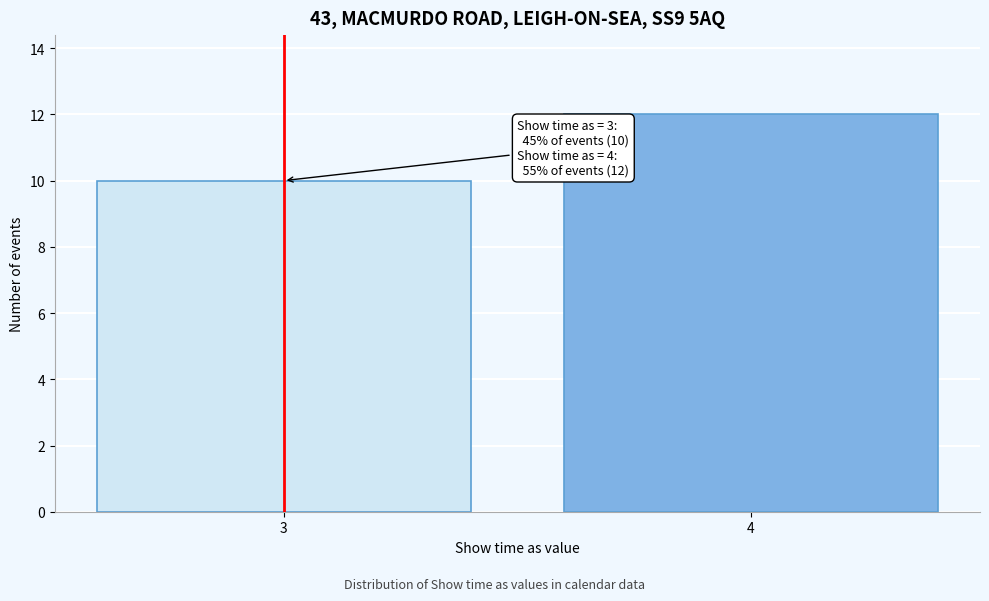

Reading left to right, extract all data points from this chart.

3=10	4=12